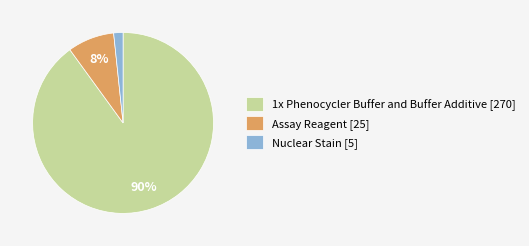

What is the smallest slice in the pie chart?

Nuclear Stain